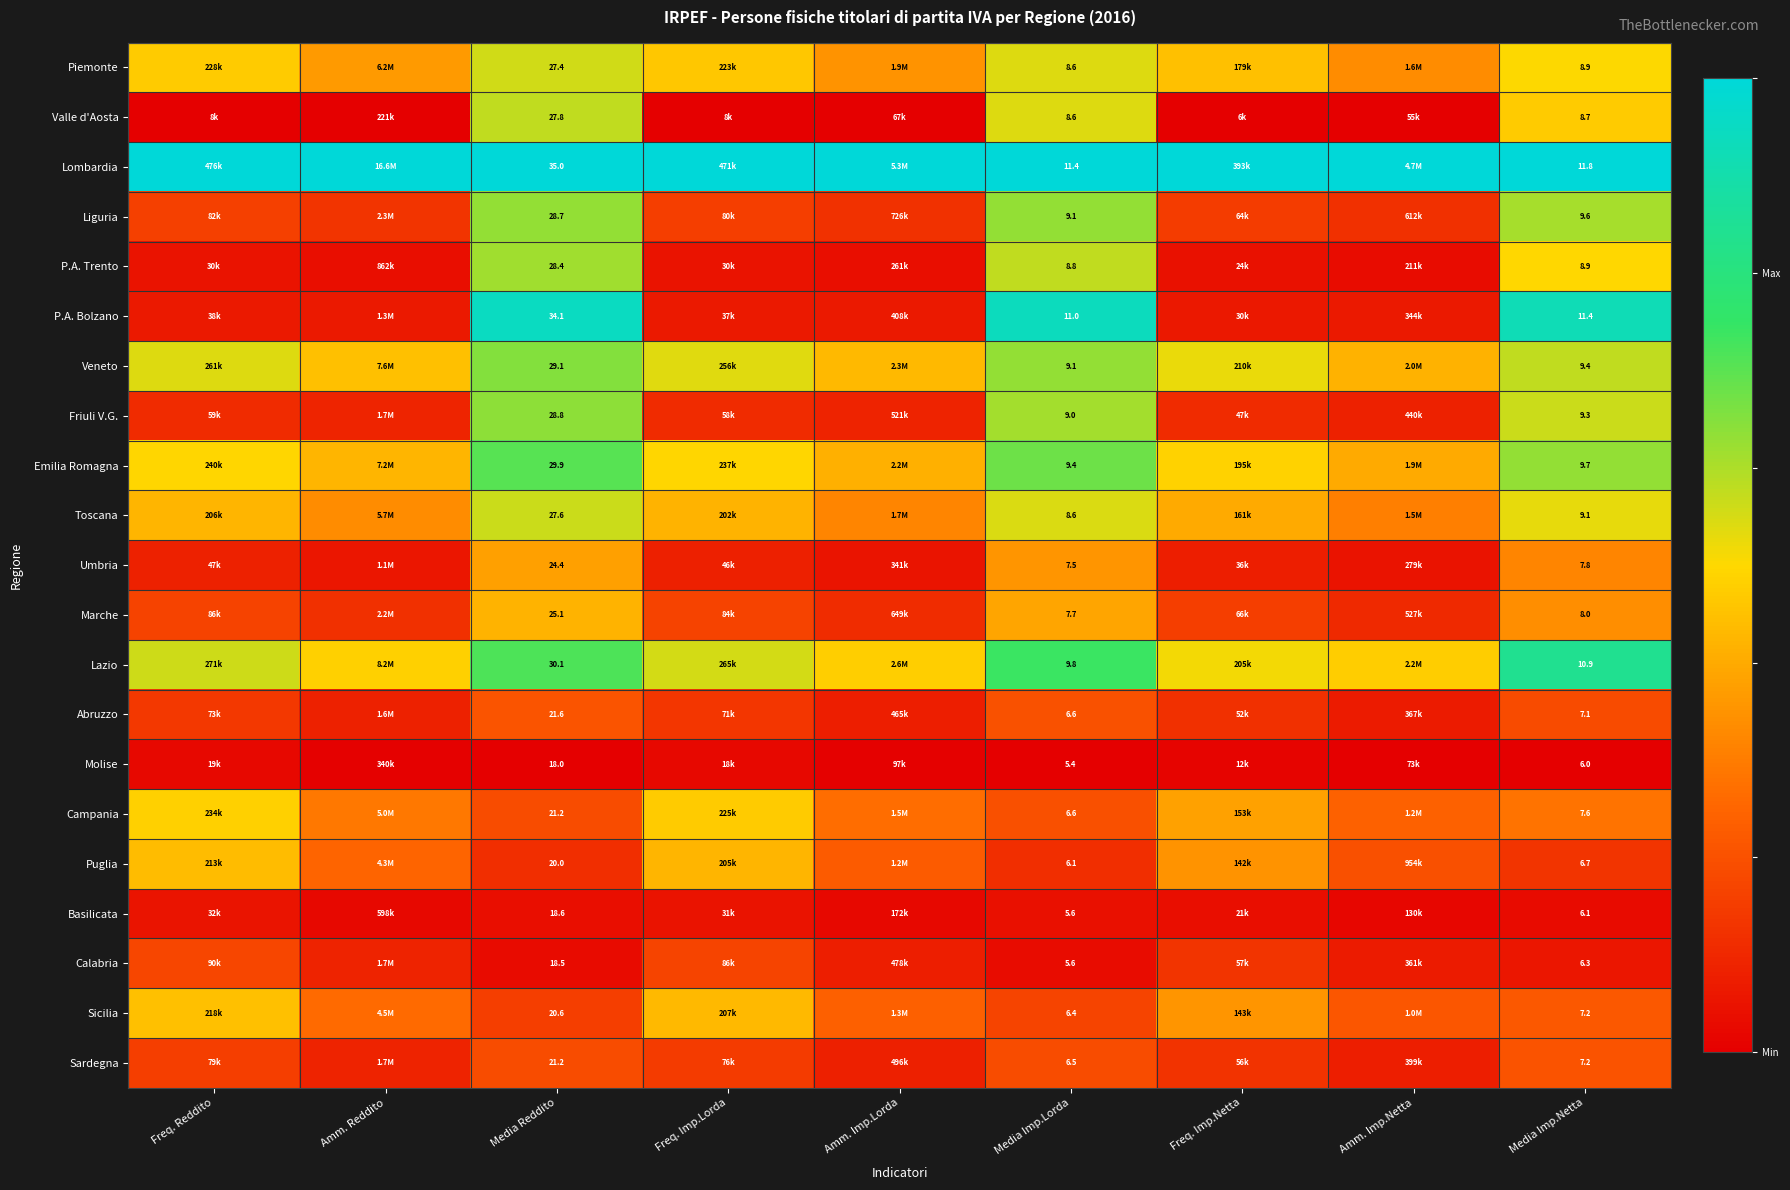

The Sicilia series shows 0.1 at Media Reddito. True or false?

False